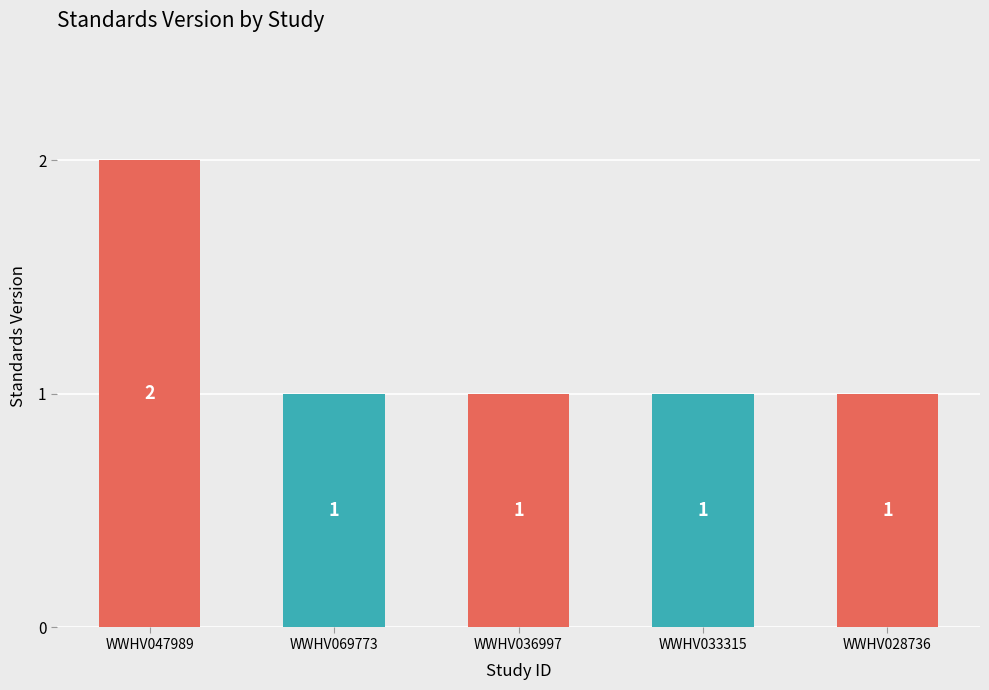

What is the label of the 1st bar from the right?

WWHV028736